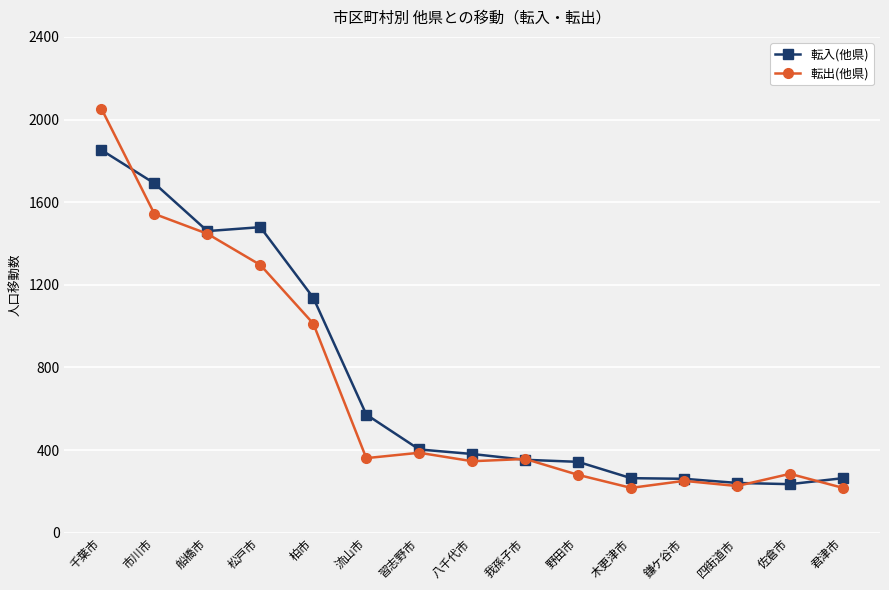

What is the difference between the highest and lowest values at 松戸市?

183